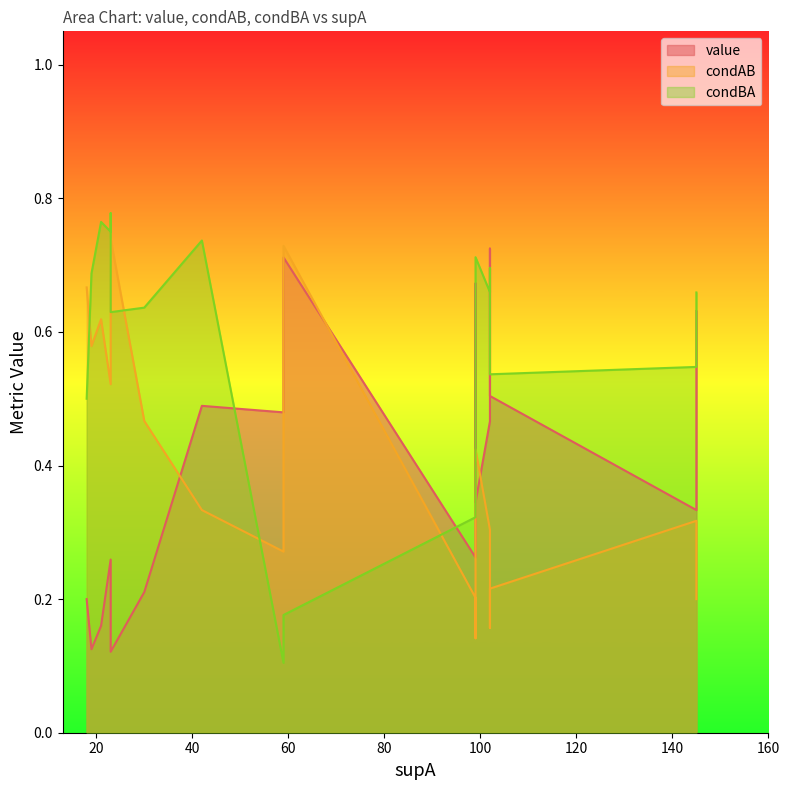

What is the maximum value shown in the chart?

0.8